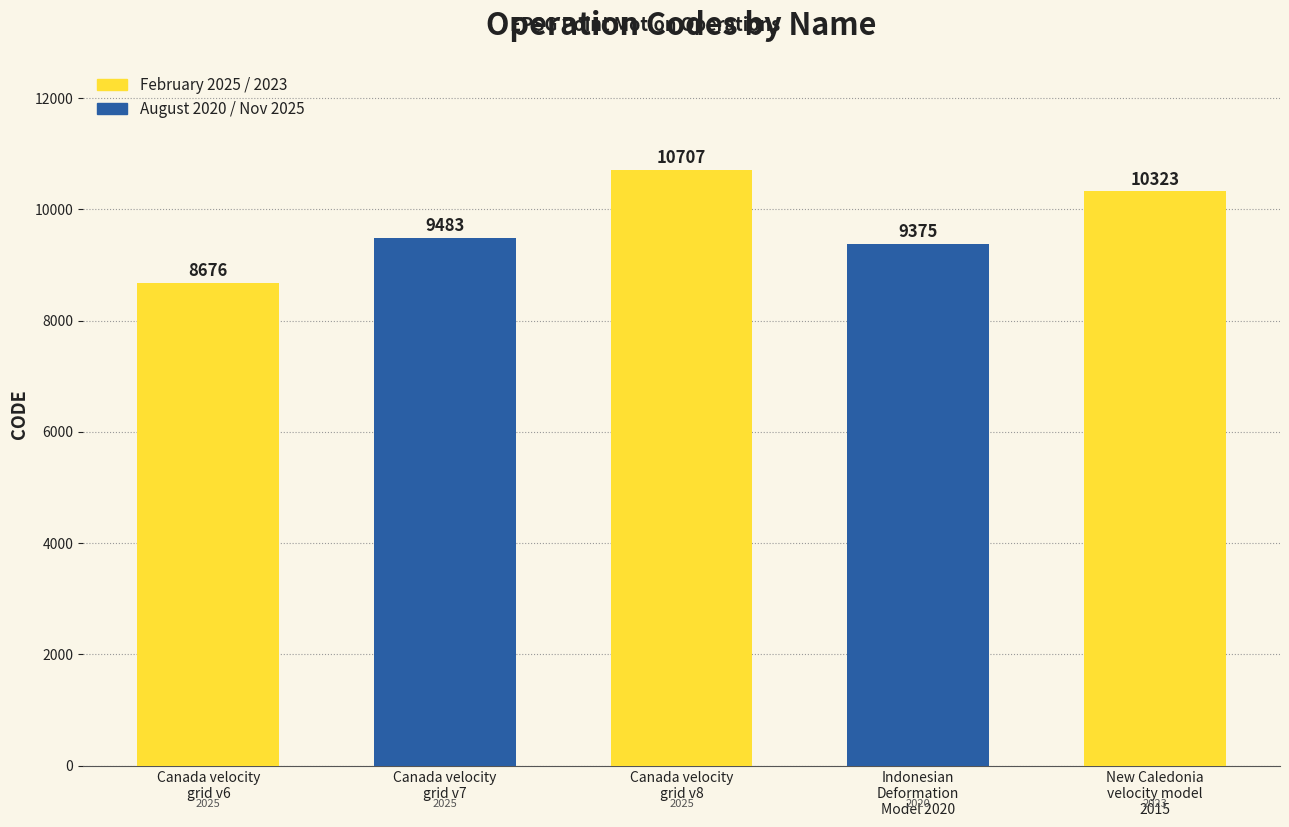

Read the value at Canada velocity
grid v8, to the nearest 100.

10700